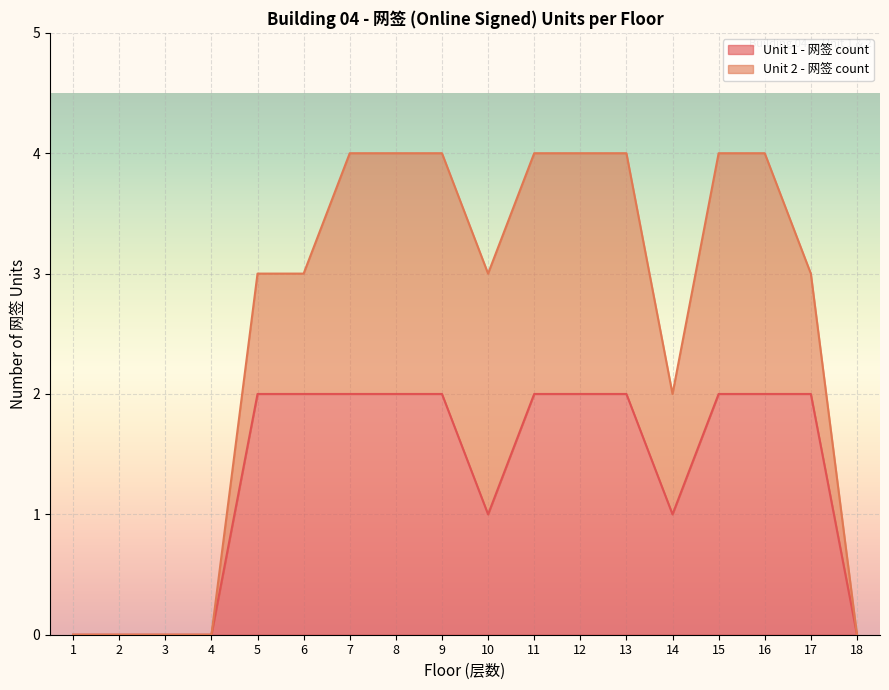

What is the value of the 11th point from the left?

2